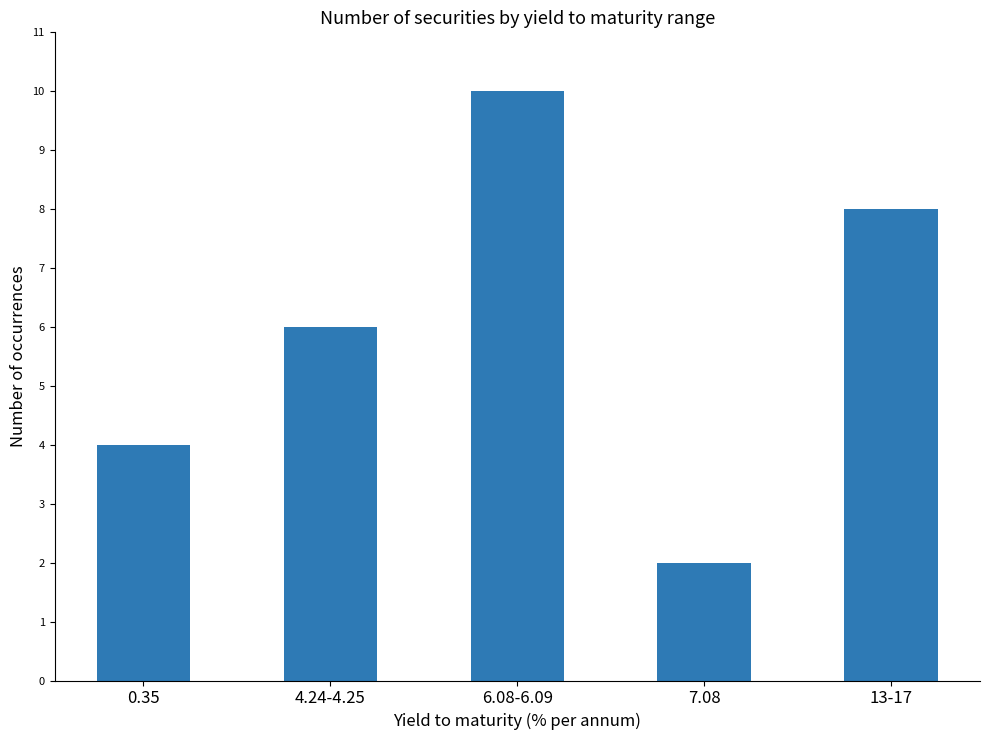

Are the bars horizontal?

No